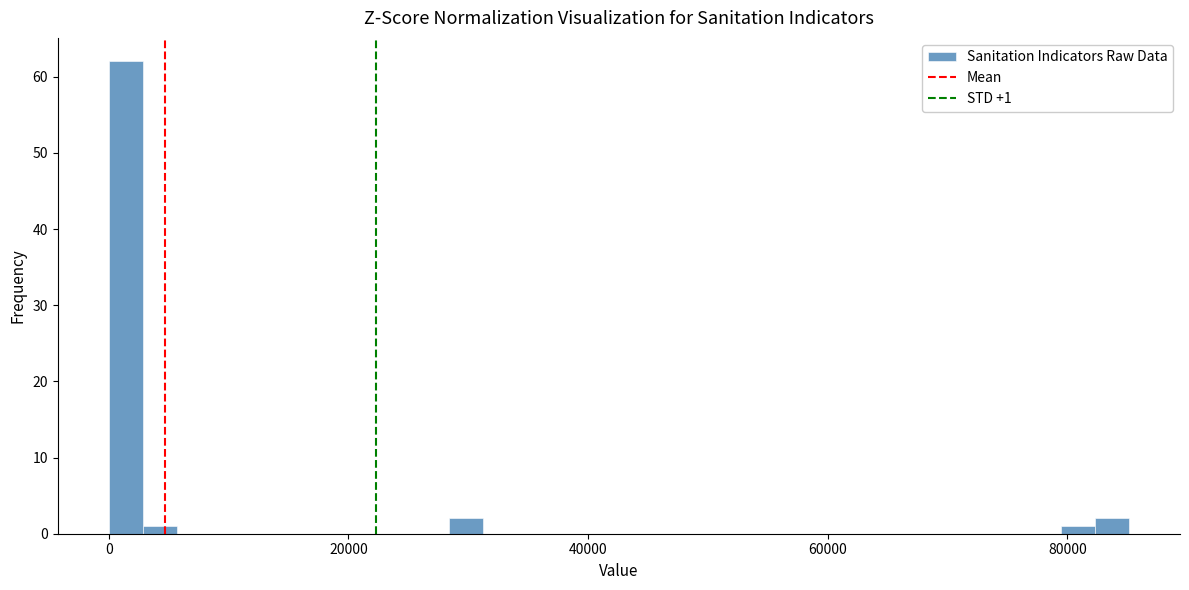

Around what value on the x-axis is the tallest bar? Give the approximate position of its centre, as read against the axis.

2000